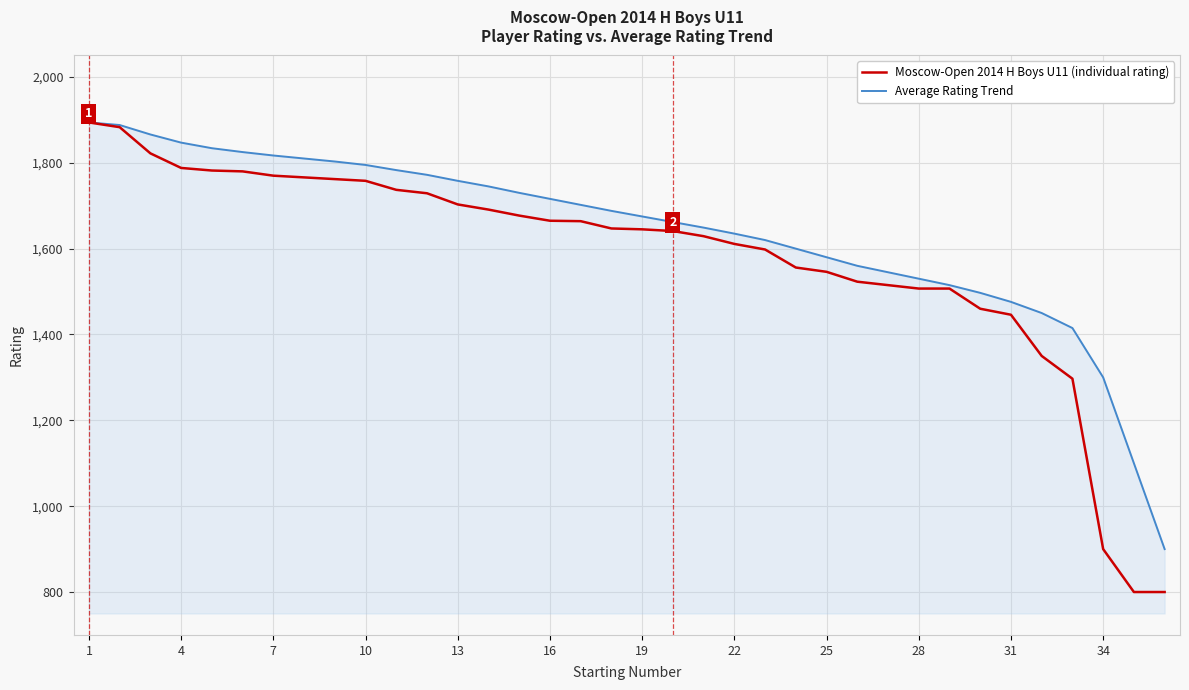

What is the lowest value of the Moscow-Open 2014 H Boys U11 (individual rating) series?

800